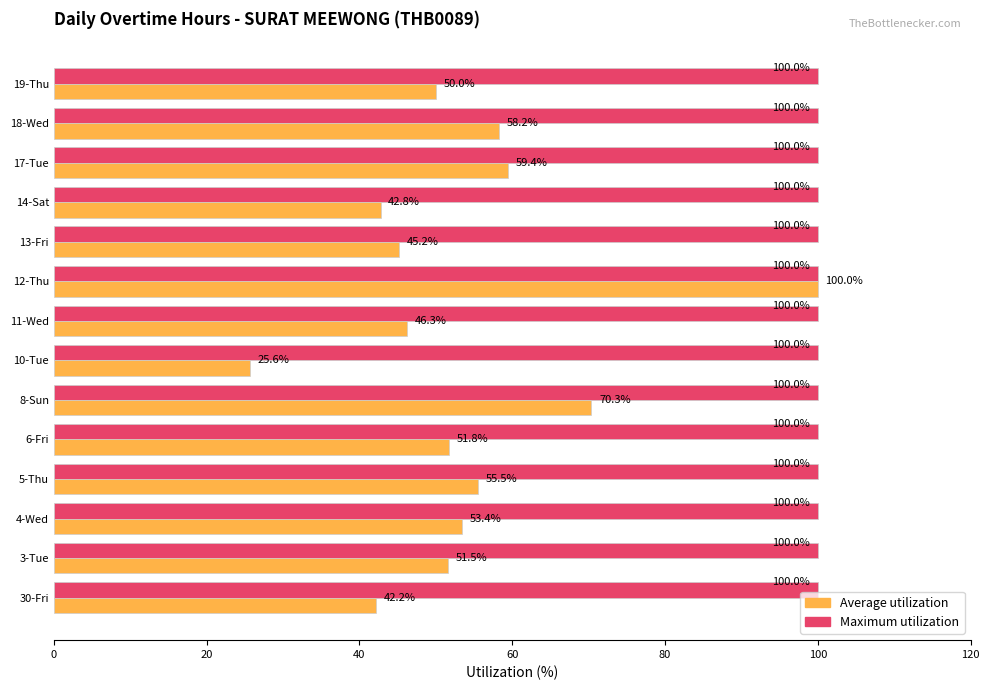

At which category is the sum across all series the highest?

12-Thu